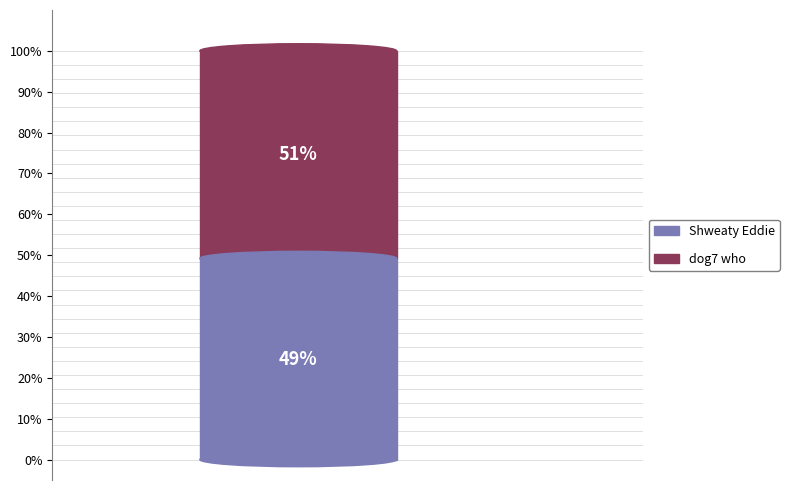

Rank the categories by value from lowest to highest.

Shweaty Eddie, dog7 who